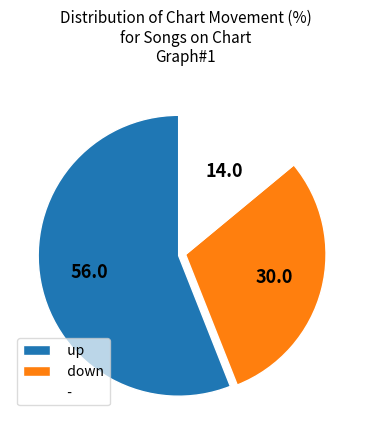

Which slice is the largest?

up